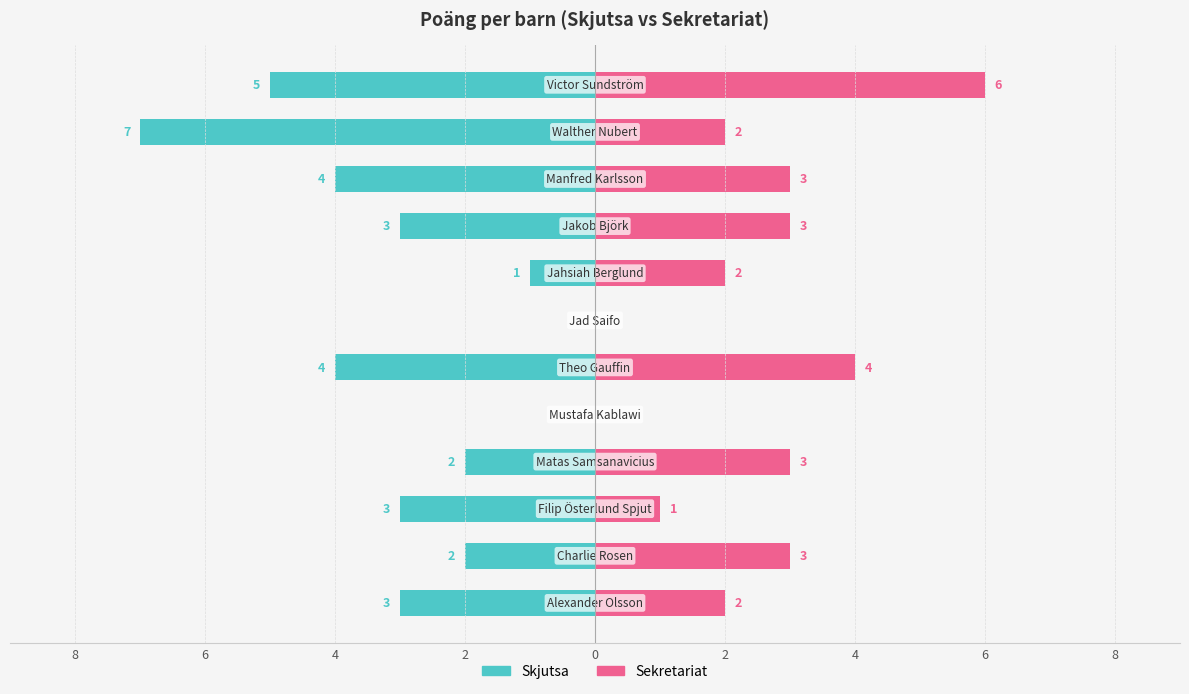

What is the difference between the maximum and minimum values in the Sekretariat series?

6